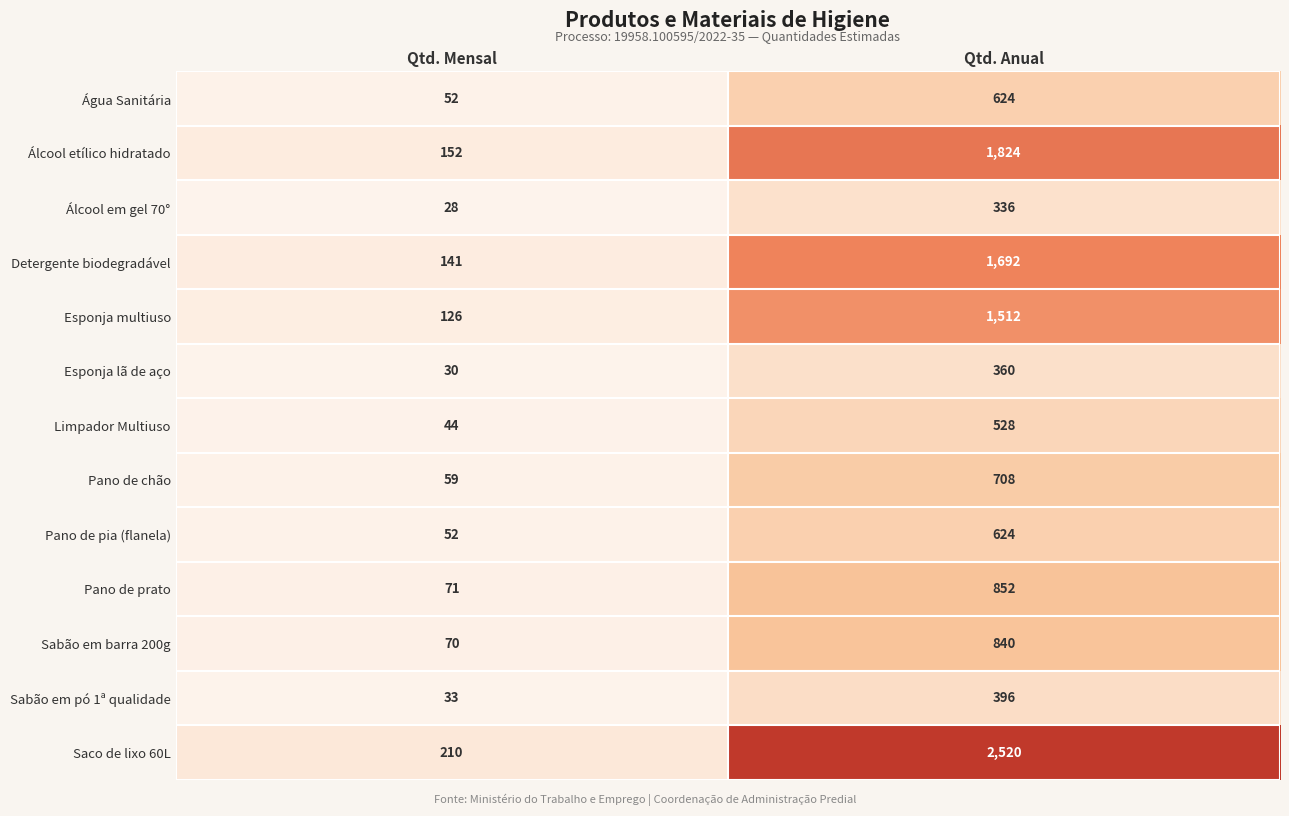

What is the spread (max minus min) of values at Qtd. Mensal?

182